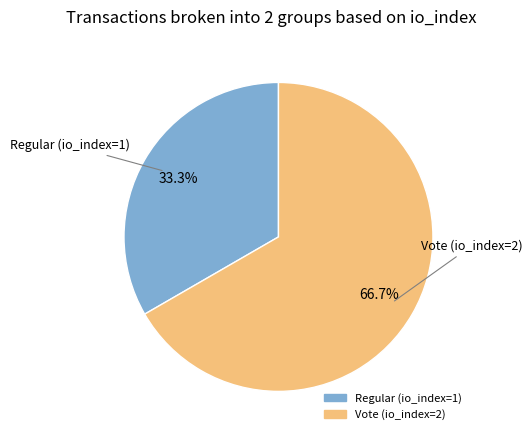

Which category has the biggest portion of the pie?

Vote (io_index=2)